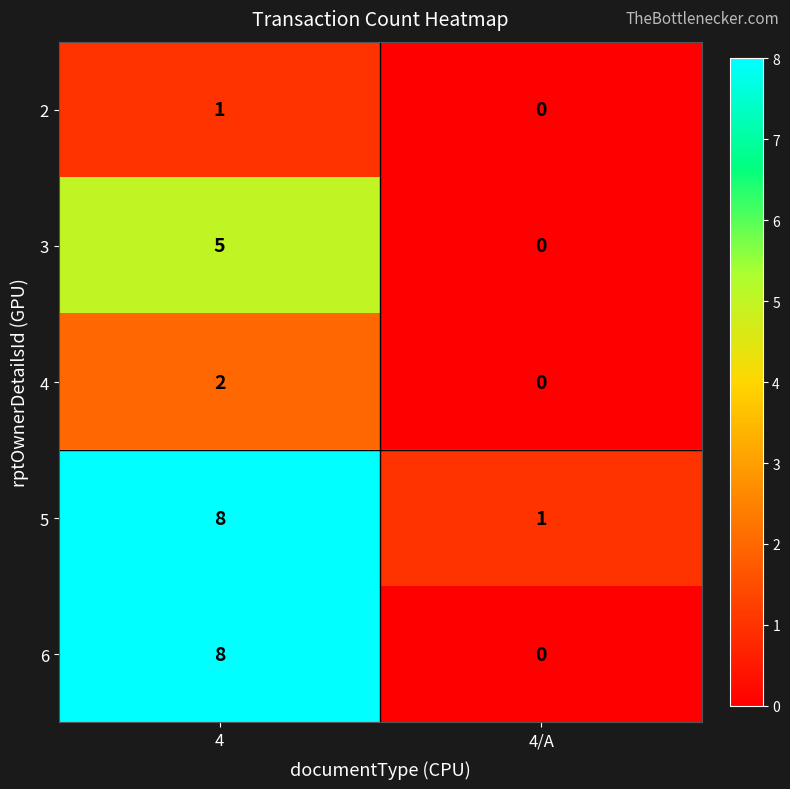

Which series has the largest total across all categories?

5